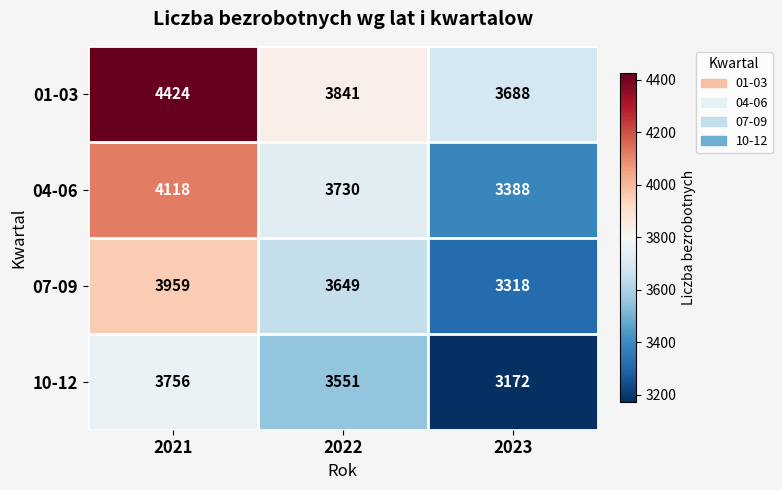

Which series changed the most between 2021 and 2022?

01-03